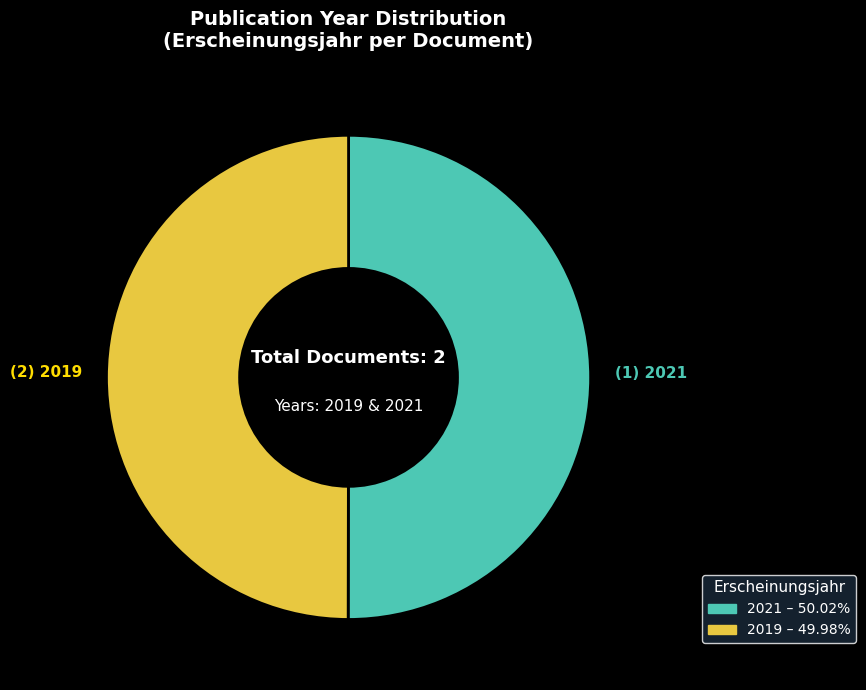

To the nearest percent, what is the average slice percentage?

50%